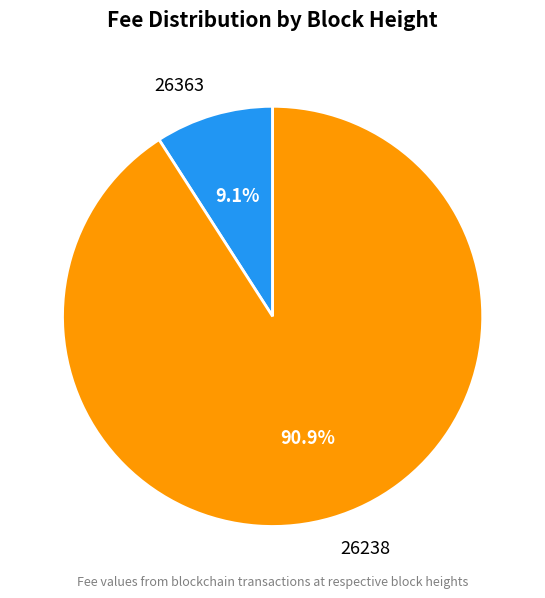

Which slice is the smallest?

26363